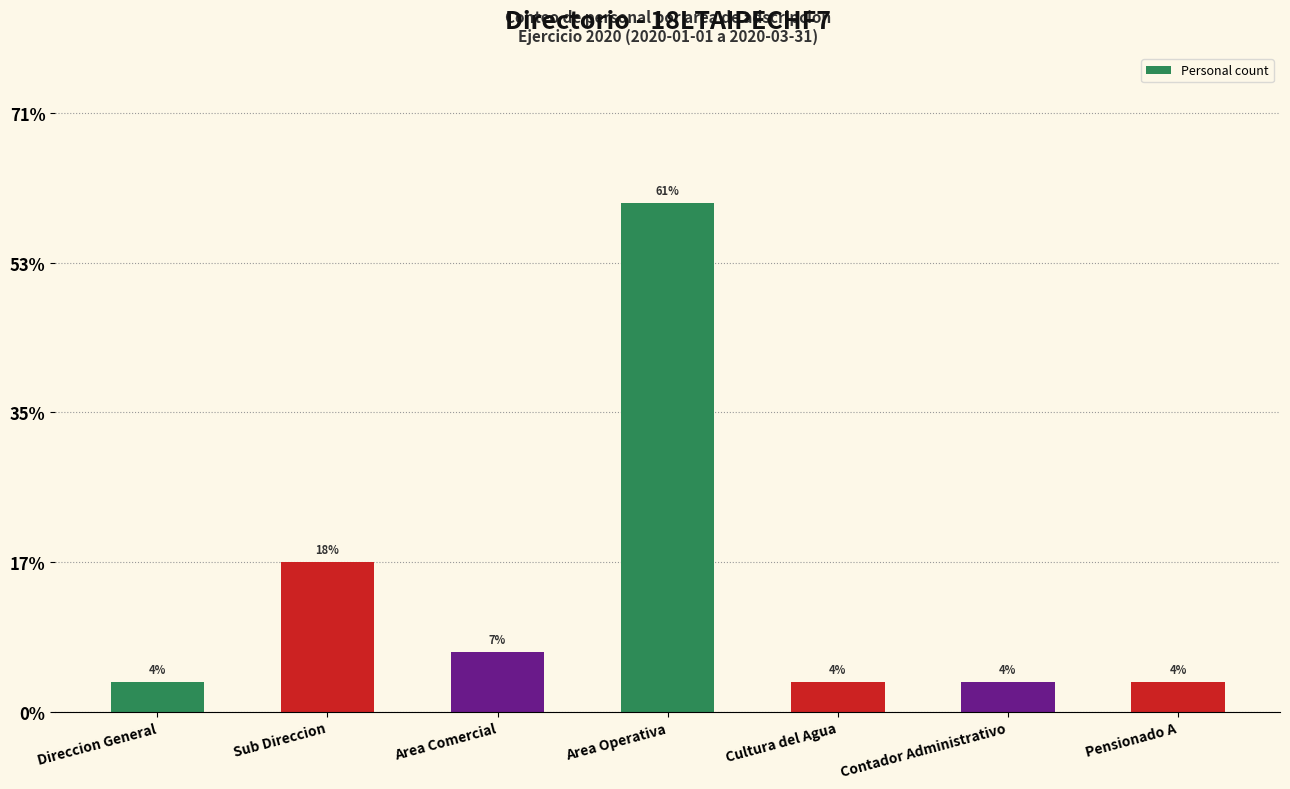

Are the bars horizontal?

No